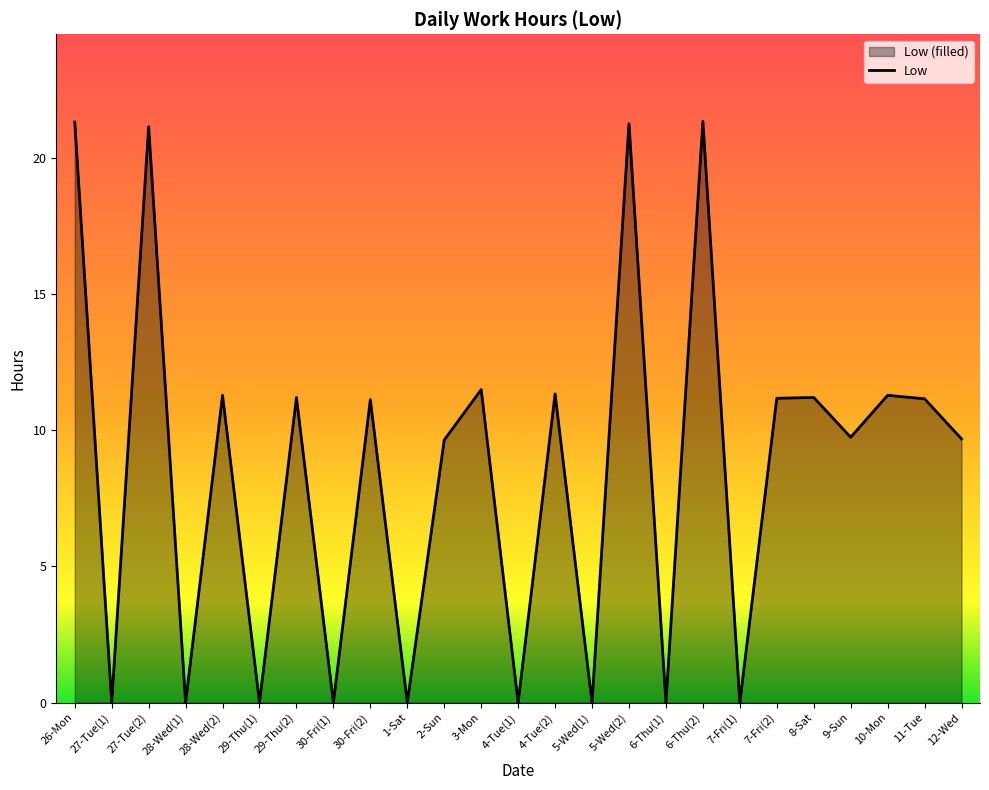

Count the number of values greater than 11.

13